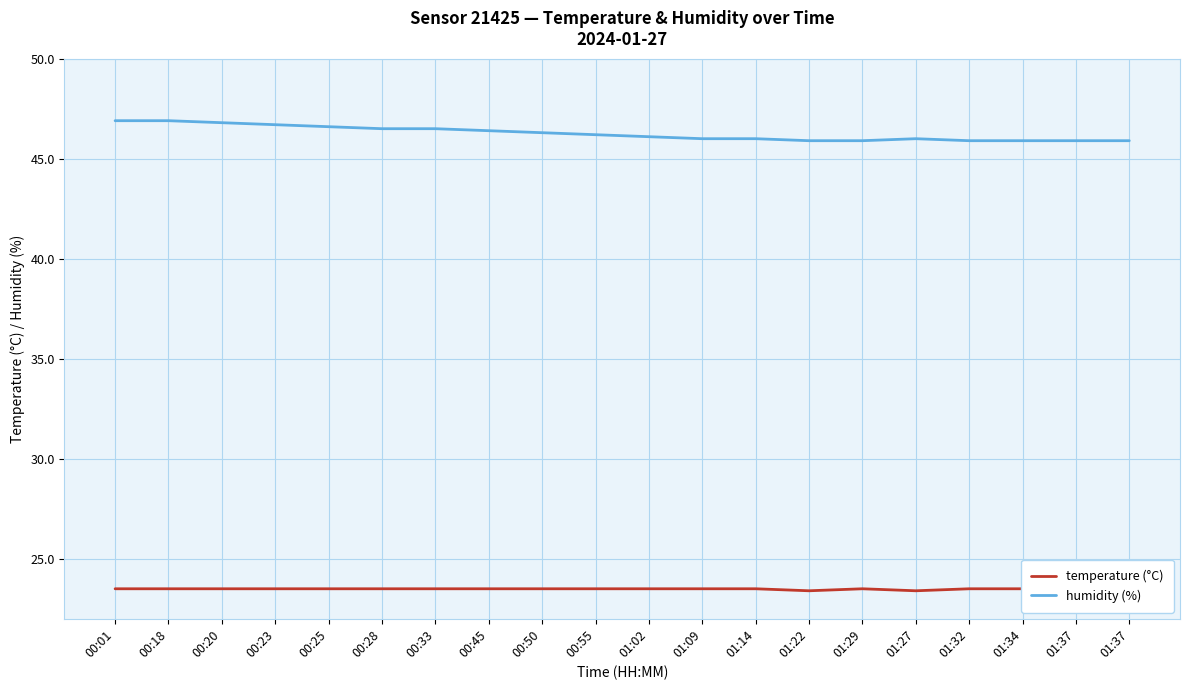

How many interior local peaks does the temperature (°C) series have?

1